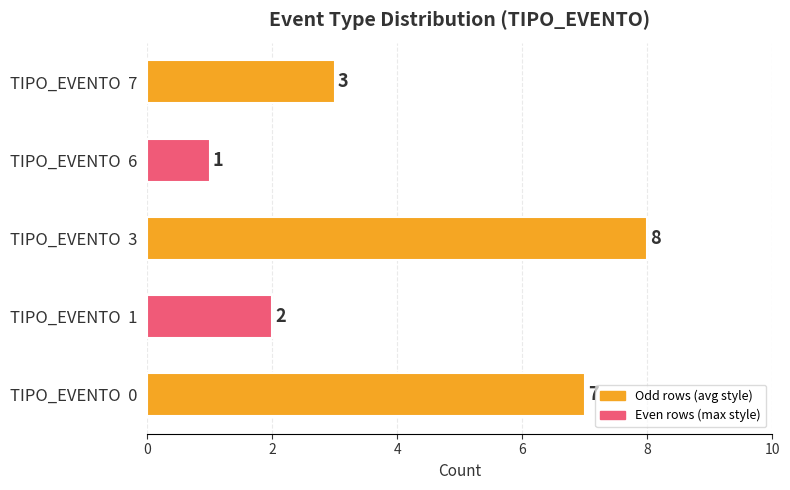

How many bars are there in total?

5